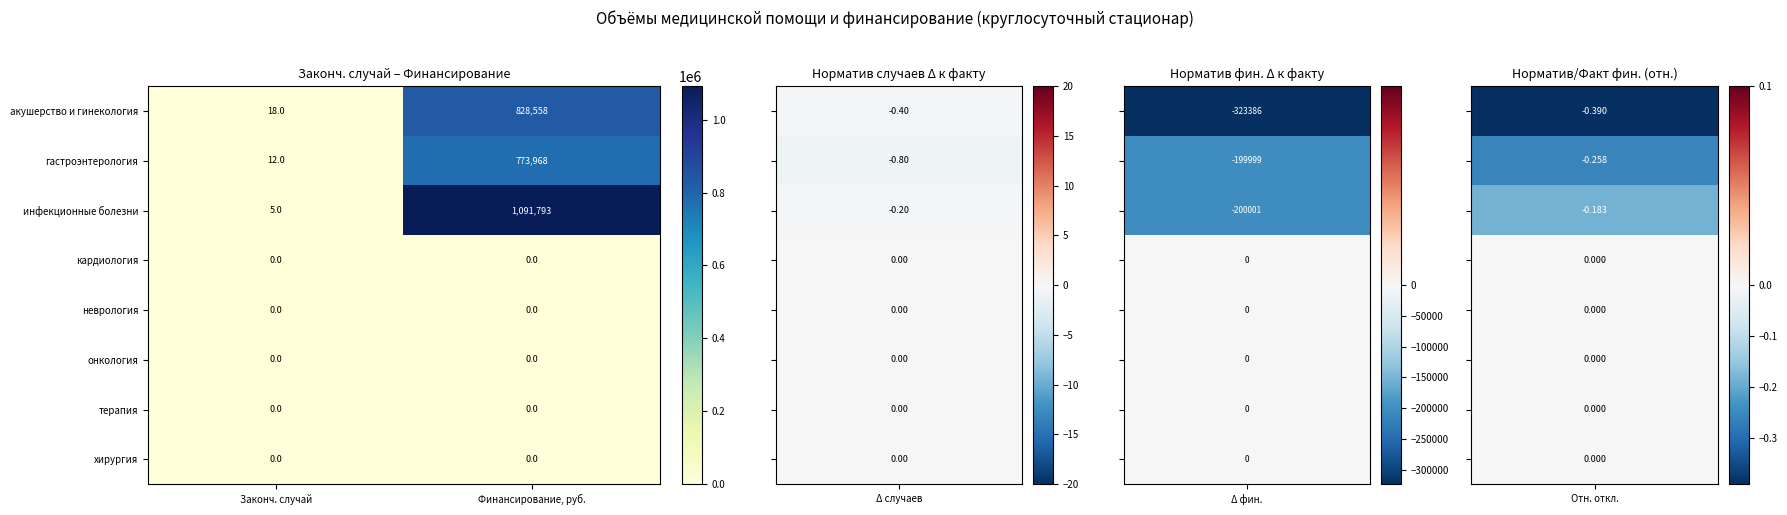

Rank the categories by гастроэнтерология value from highest to lowest.

Финансирование, руб., Законч. случай